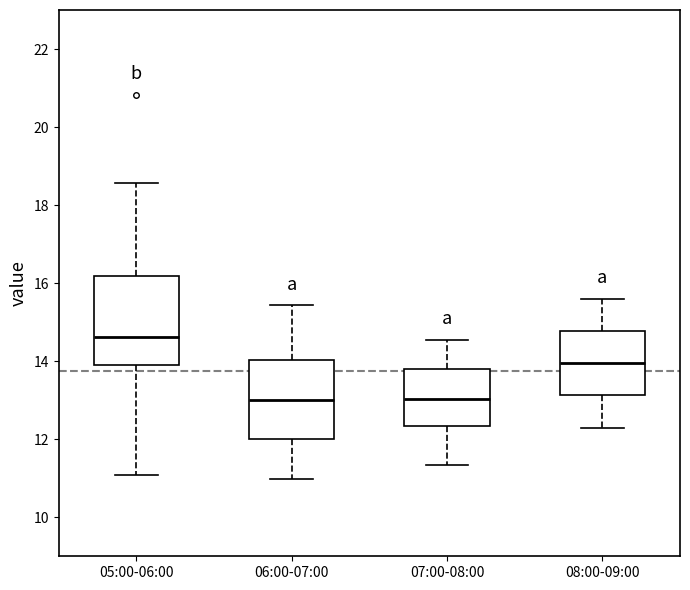

Which box is the tallest, from its lower edge to its upper edge?

05:00-06:00